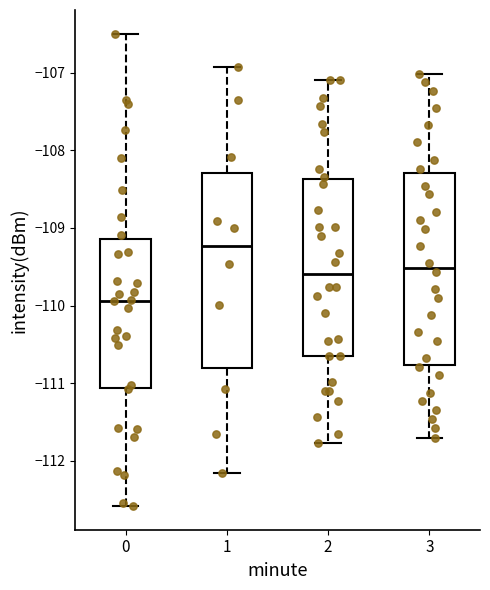

Which box has the lowest median line?

0